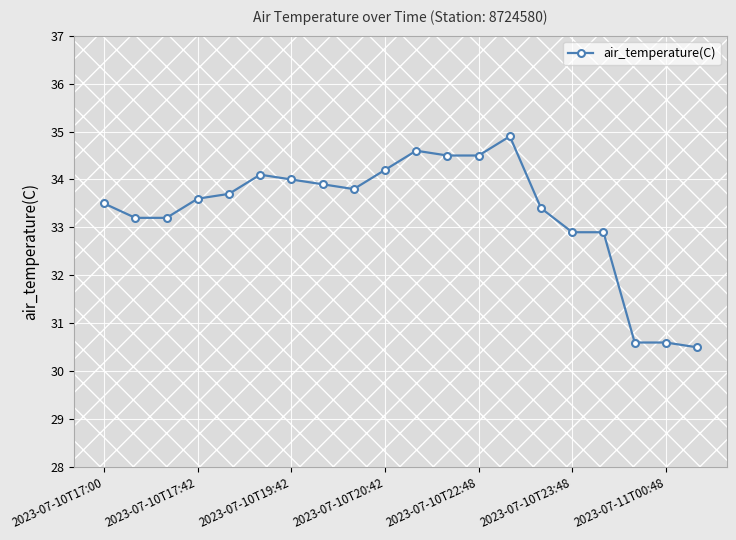

How many categories are shown in the chart?

20